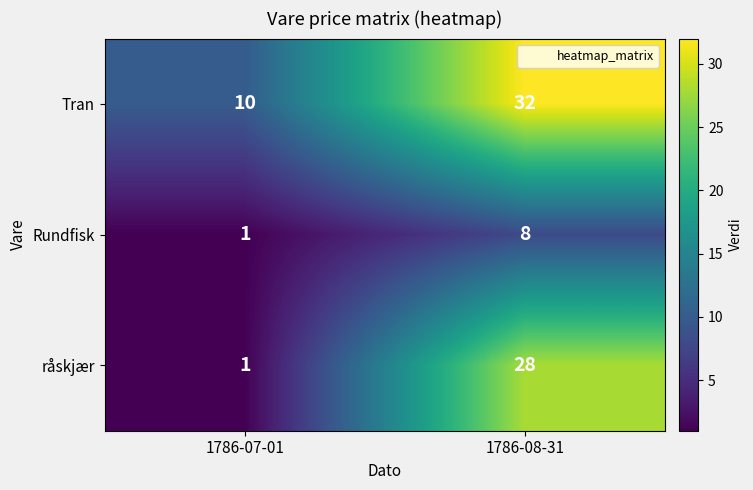

Reading left to right, list all the values displayed in this chart.

Tran: 10	32
Rundfisk: 1	8
råskjær: 1	28